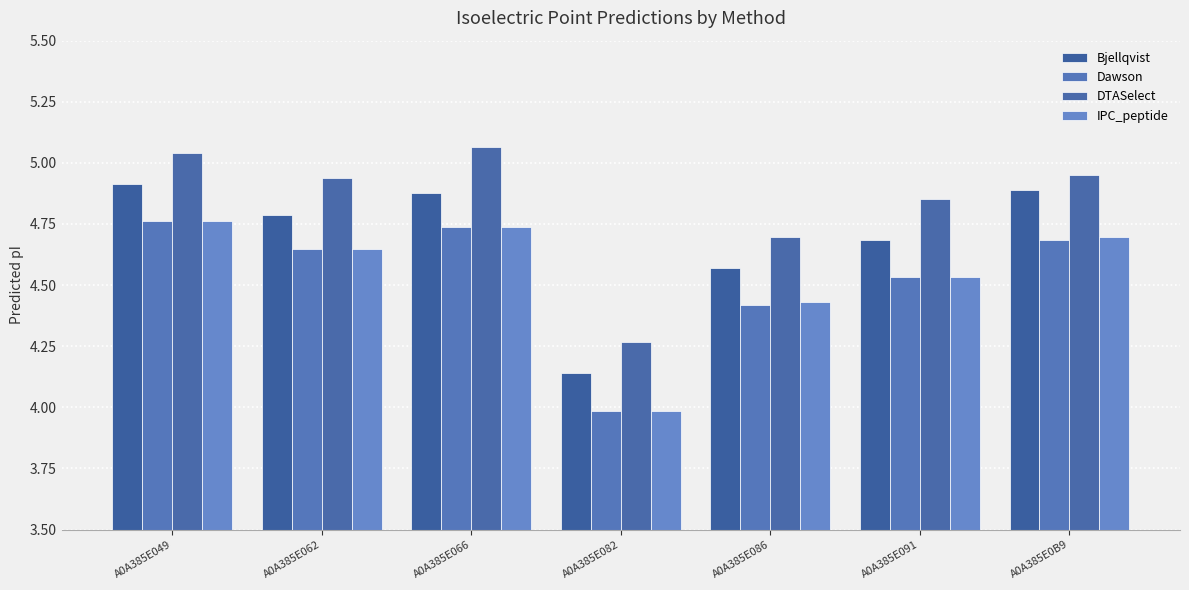

Reading left to right, list all the values displayed in this chart.

Bjellqvist: A0A385E049=4.9	A0A385E062=4.8	A0A385E066=4.9	A0A385E082=4.1	A0A385E086=4.6	A0A385E091=4.7	A0A385E0B9=4.9
Dawson: A0A385E049=4.8	A0A385E062=4.6	A0A385E066=4.7	A0A385E082=4.0	A0A385E086=4.4	A0A385E091=4.5	A0A385E0B9=4.7
DTASelect: A0A385E049=5.0	A0A385E062=4.9	A0A385E066=5.1	A0A385E082=4.3	A0A385E086=4.7	A0A385E091=4.9	A0A385E0B9=5.0
IPC_peptide: A0A385E049=4.8	A0A385E062=4.6	A0A385E066=4.7	A0A385E082=4.0	A0A385E086=4.4	A0A385E091=4.5	A0A385E0B9=4.7